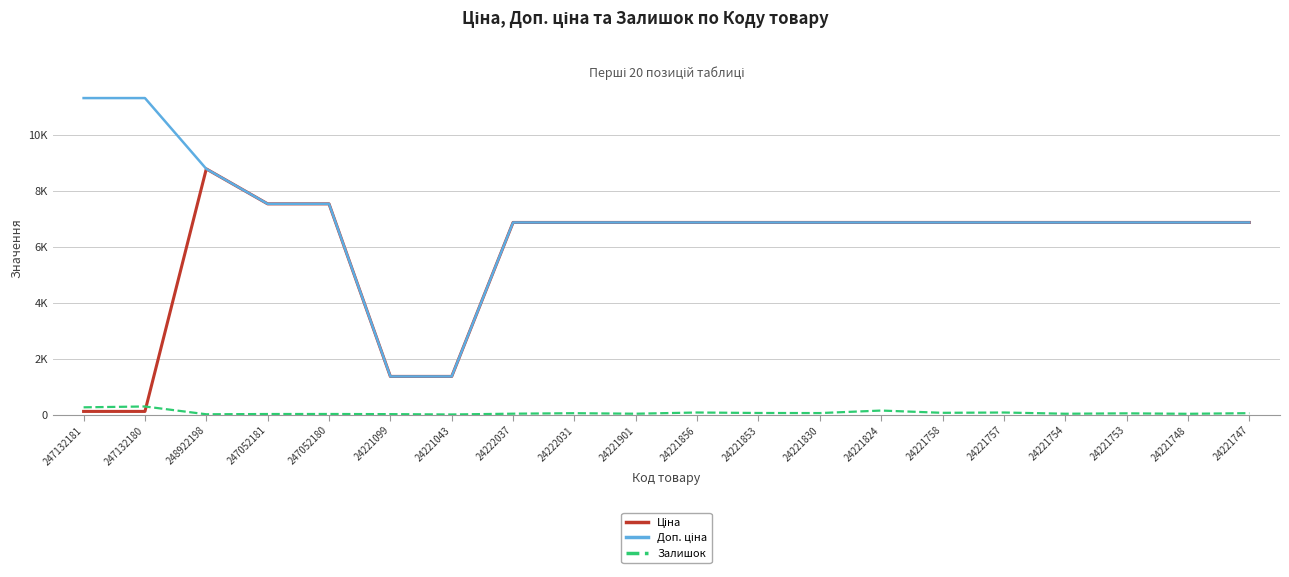

Rank the series at 24221830 from lowest to highest value.

Залишок, Ціна, Доп. ціна